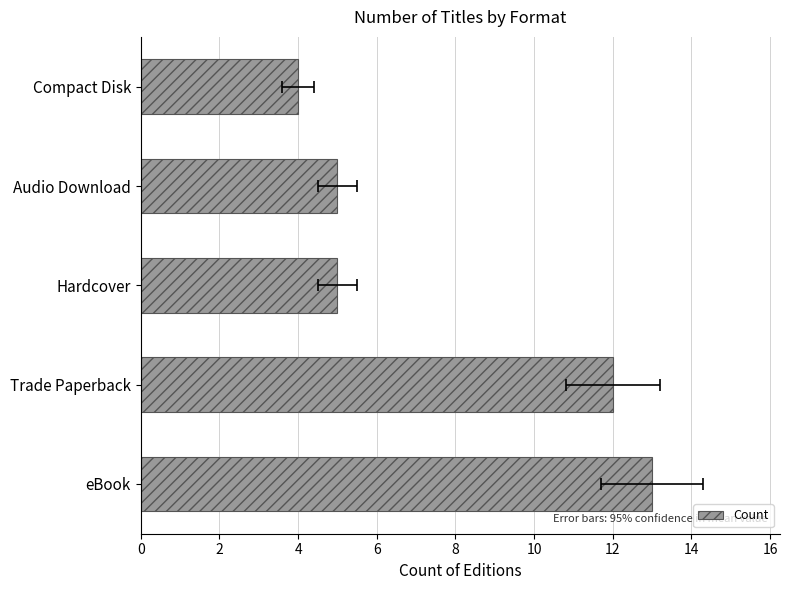

What is the value of the 4th bar from the left?

5